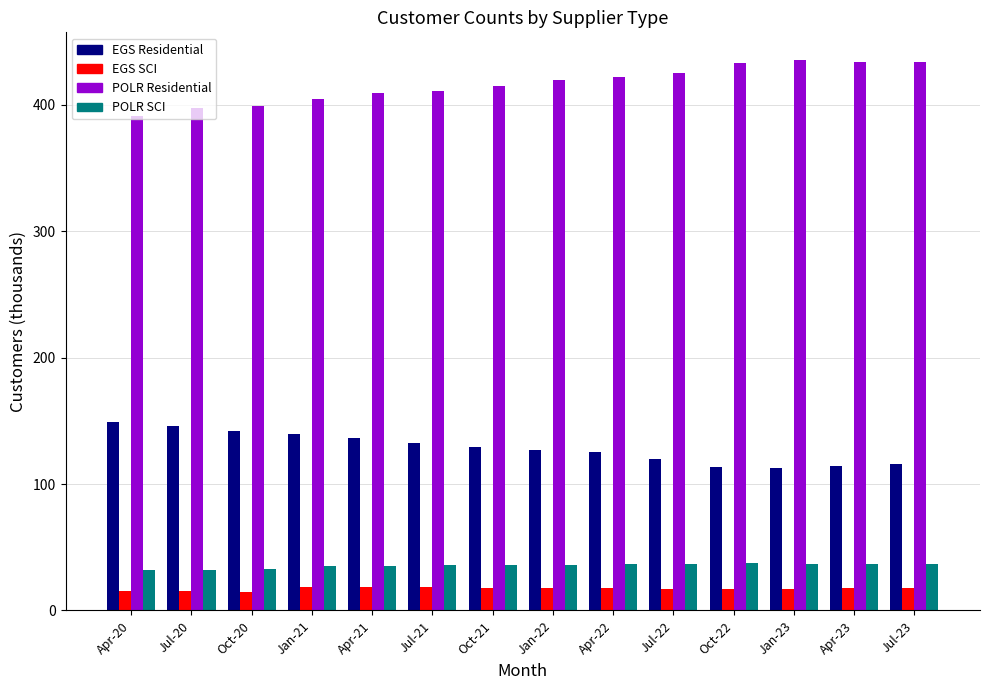

What is the spread (max minus min) of values at Jan-23?

418.2